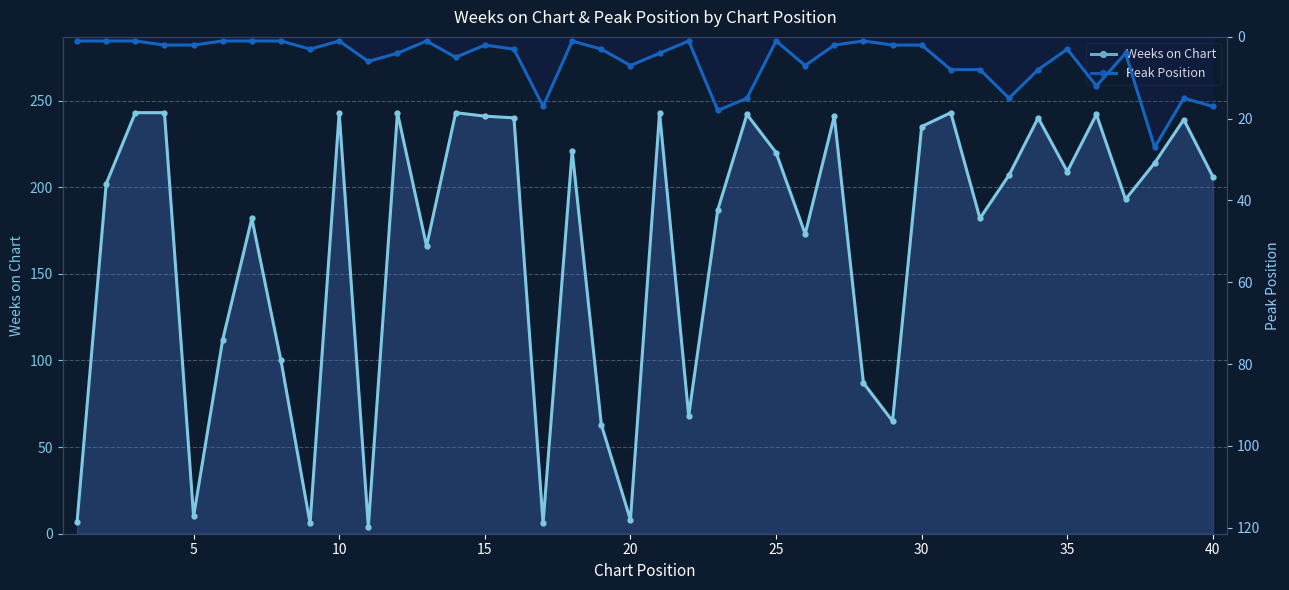

What are all the series names shown in the legend?

Weeks on Chart, Peak Position